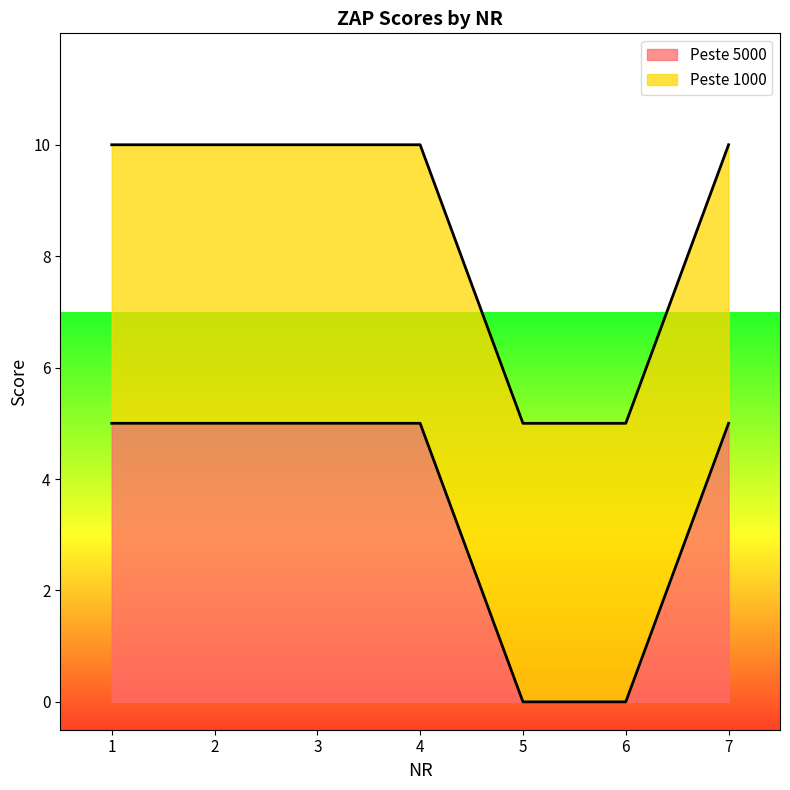

Which label corresponds to the largest value in the chart?

1